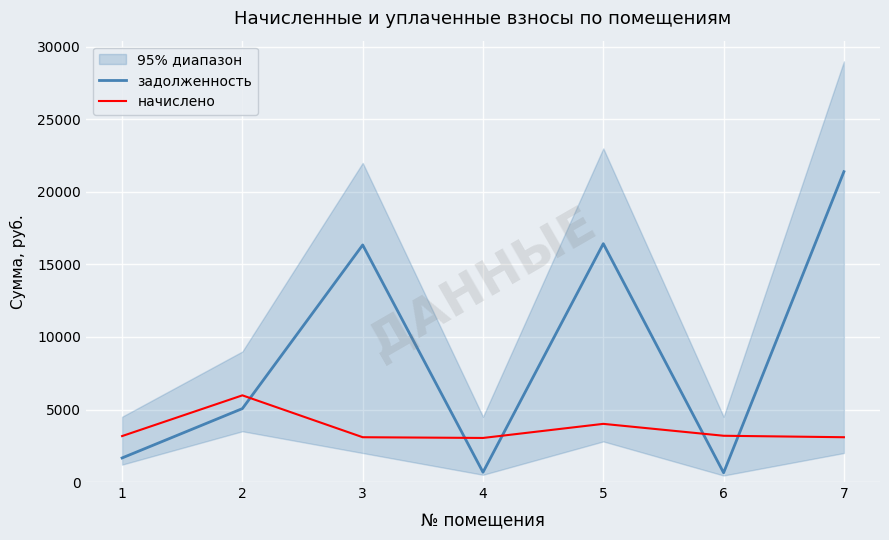

The задолженность series shows 21395.3 at 7. True or false?

True